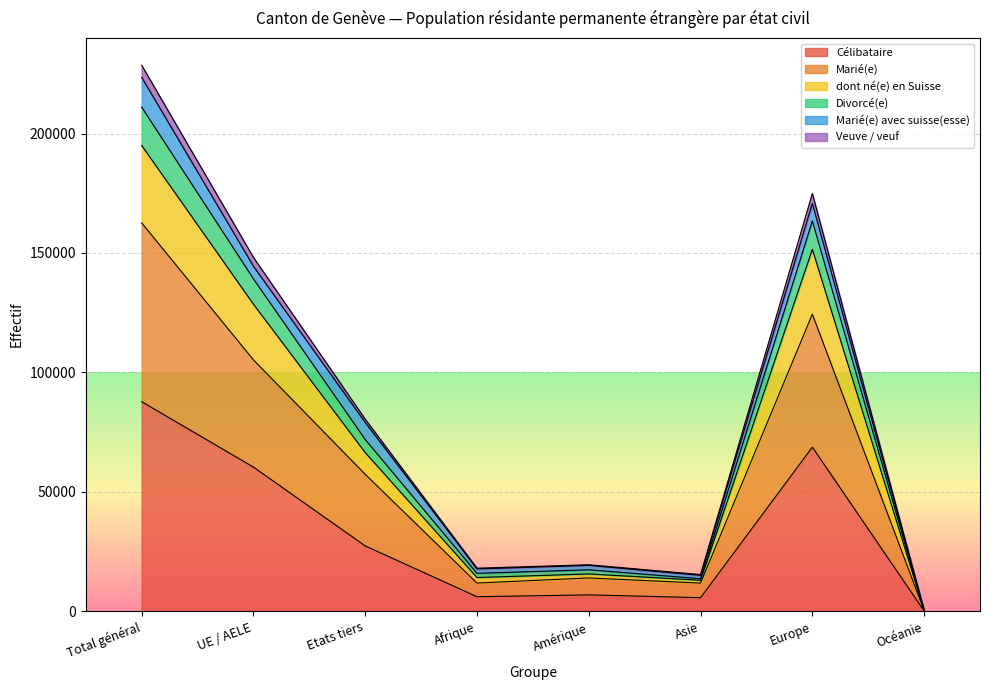

The Célibataire series shows 6123 at Afrique. True or false?

True